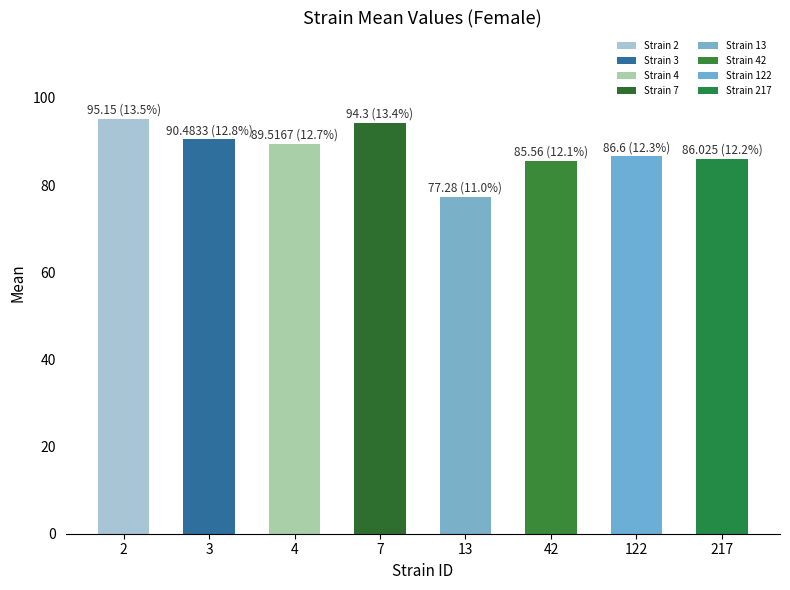

The value at 7 is 94.3. True or false?

True